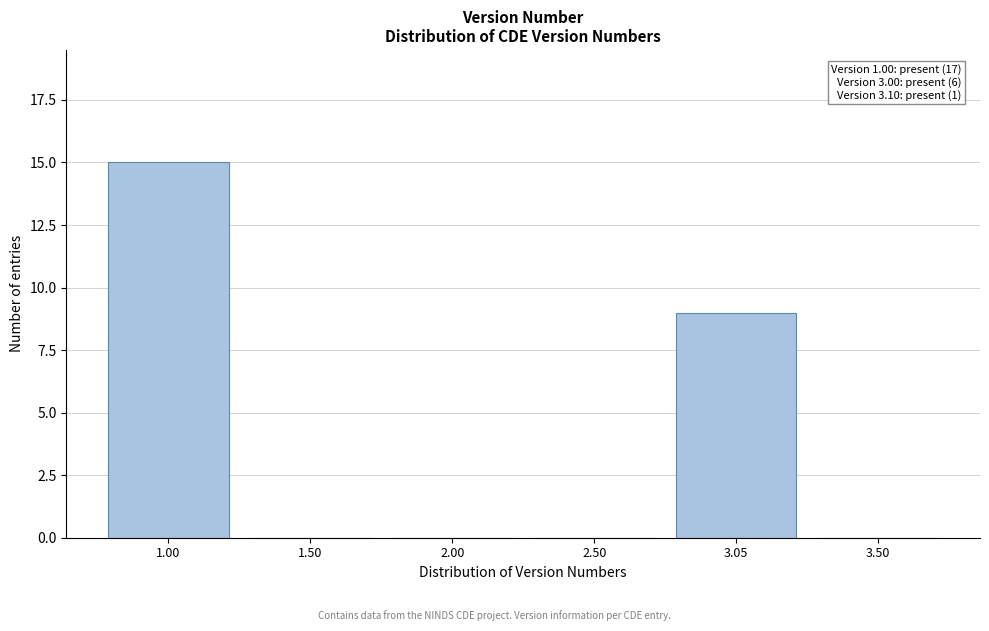

Reading left to right, list all the values displayed in this chart.

1.00=15	1.50=0	2.00=0	2.50=0	3.05=9	3.50=0